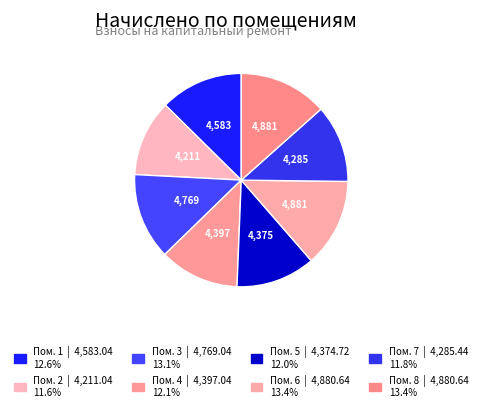

To the nearest percent, what is the difference between the largest and smallest slice percentages?

2%